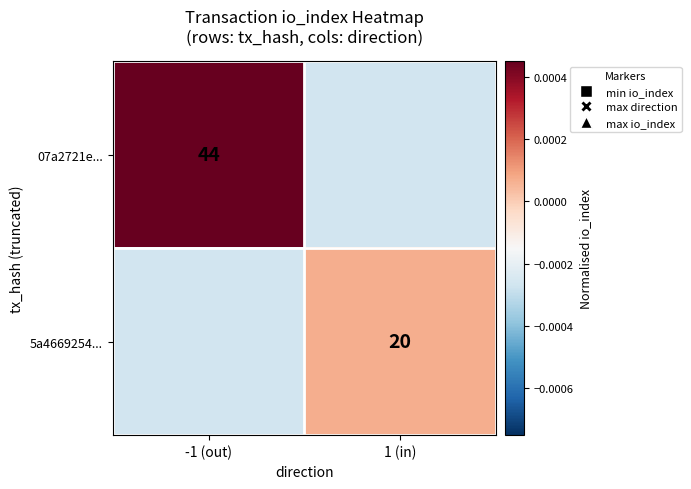

Is the value of 07a2721e... at -1 (out) greater than the value of 5a4669254... at -1 (out)?

Yes